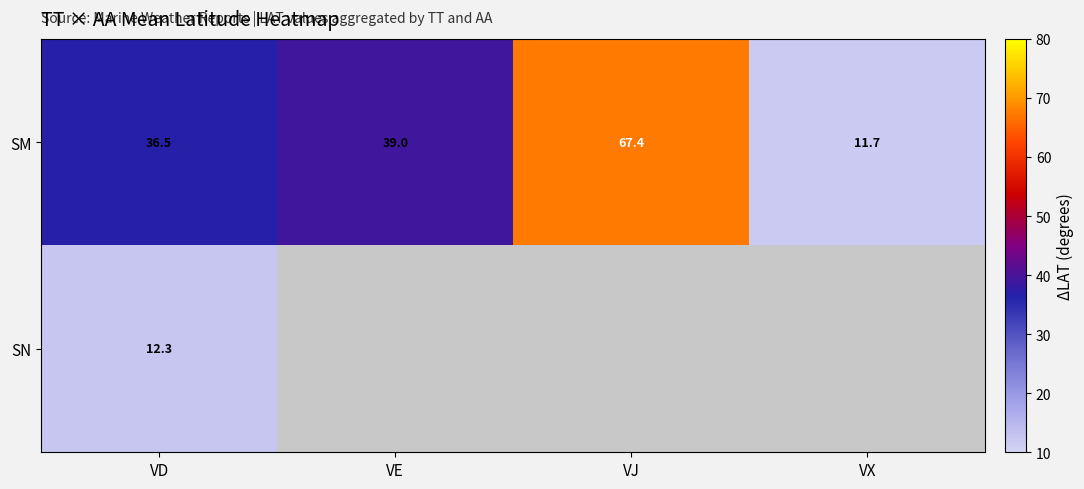

At how many categories does at least one series exceed 66?

1